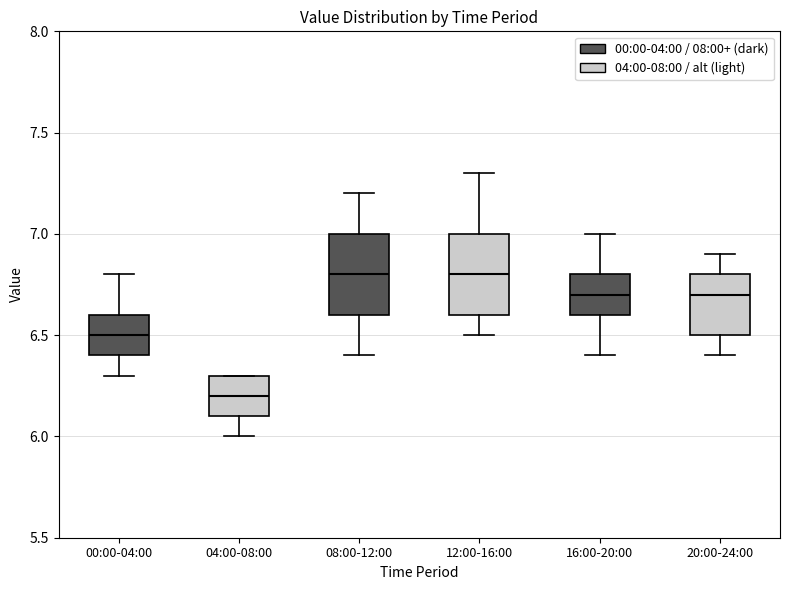

Reading left to right, read every box against the y-axis: the position of its median line, the range the box covers, and the ends of its whiskers. The values are not printed on the chart, so give them approximately, as read against the axis.

00:00-04:00: median 6.5, box 6.4 to 6.6, whiskers 6.3 to 6.8
04:00-08:00: median 6.2, box 6.1 to 6.3, whiskers 6.0 to 6.3
08:00-12:00: median 6.8, box 6.6 to 7.0, whiskers 6.4 to 7.2
12:00-16:00: median 6.8, box 6.6 to 7.0, whiskers 6.5 to 7.3
16:00-20:00: median 6.7, box 6.6 to 6.8, whiskers 6.4 to 7.0
20:00-24:00: median 6.7, box 6.5 to 6.8, whiskers 6.4 to 6.9